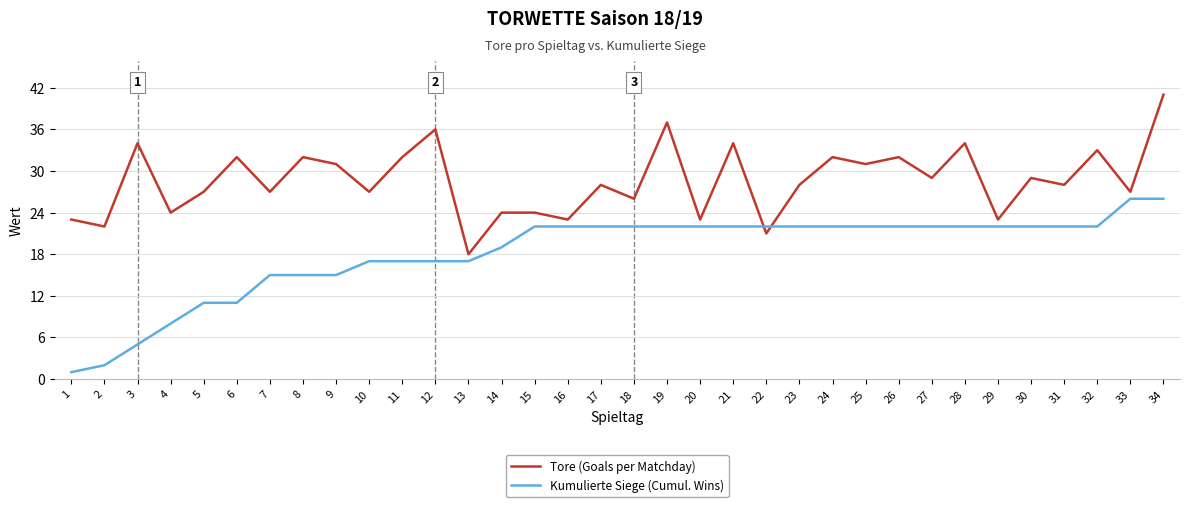

What is the difference between the highest and lowest values at 15?

2